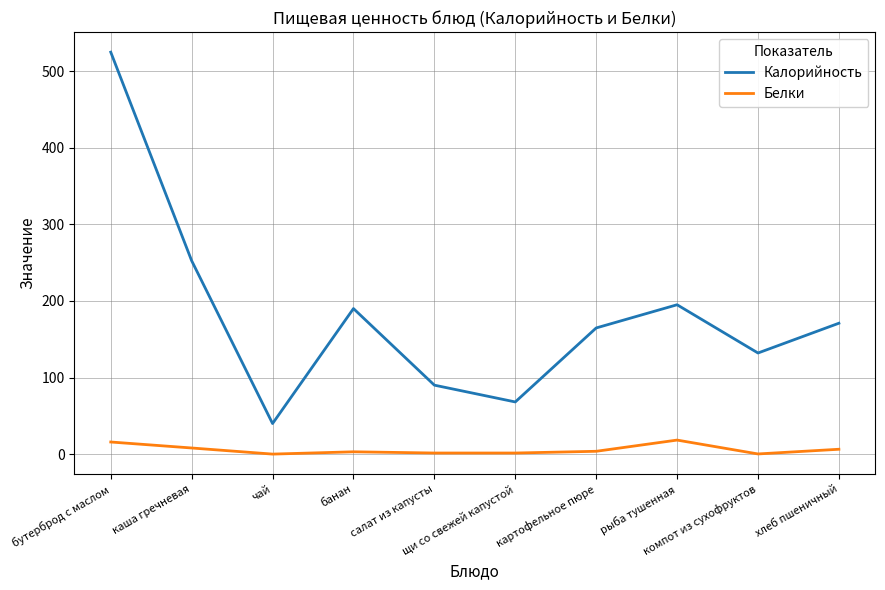

Is it true that Белки equals 1.4 at щи со свежей капустой?

True